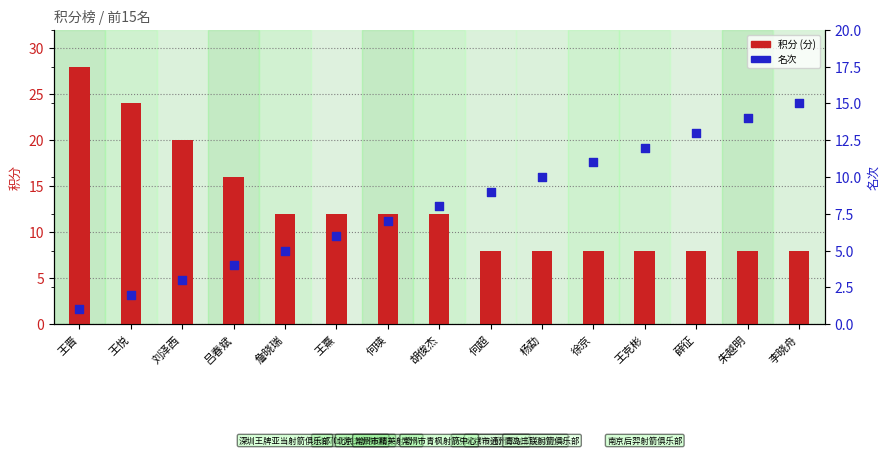

Which series has the largest total across all categories?

积分